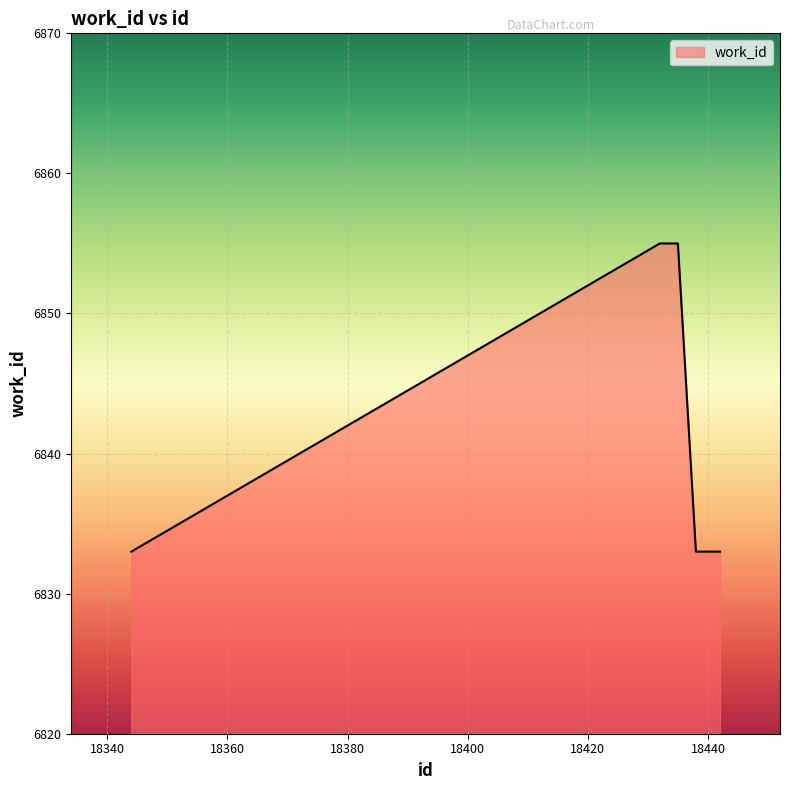

What is the maximum value shown in the chart?

6855